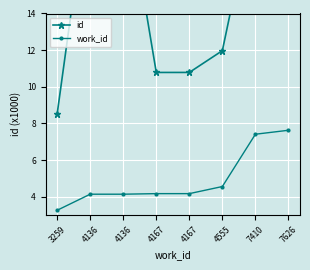

How many categories are shown in the chart?

8